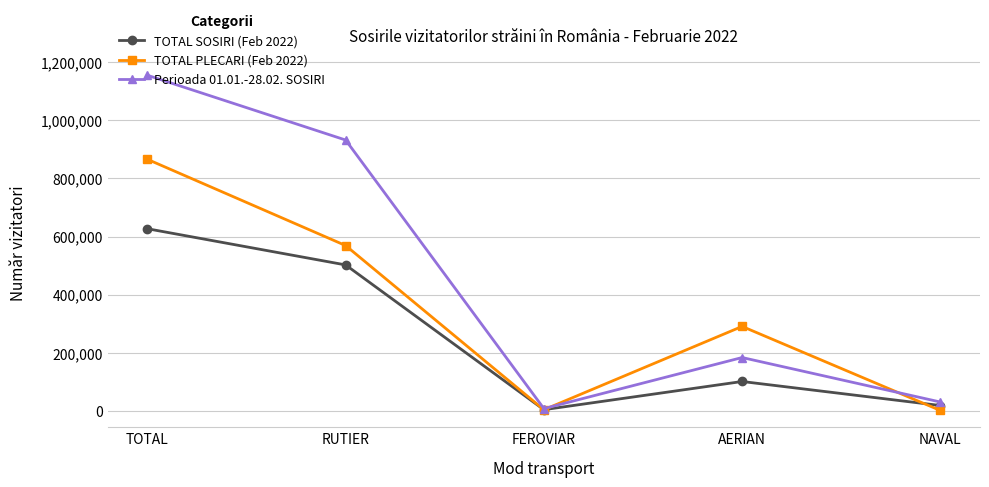

How many categories are shown in the chart?

5